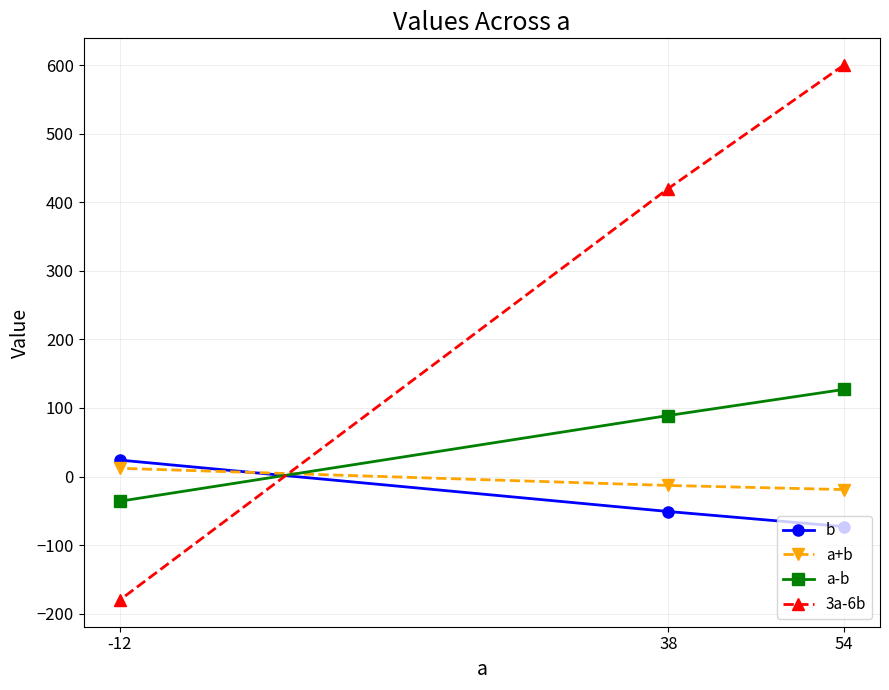

What is the total value across all series at 54?

635